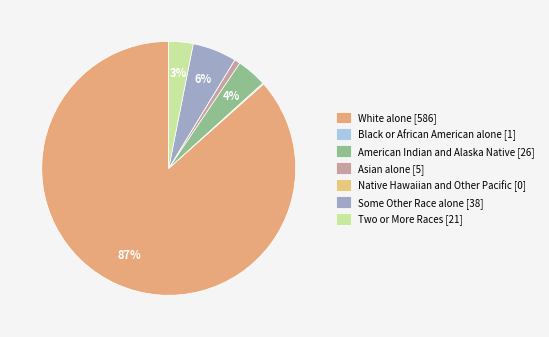

How many slices are in this pie chart?

7